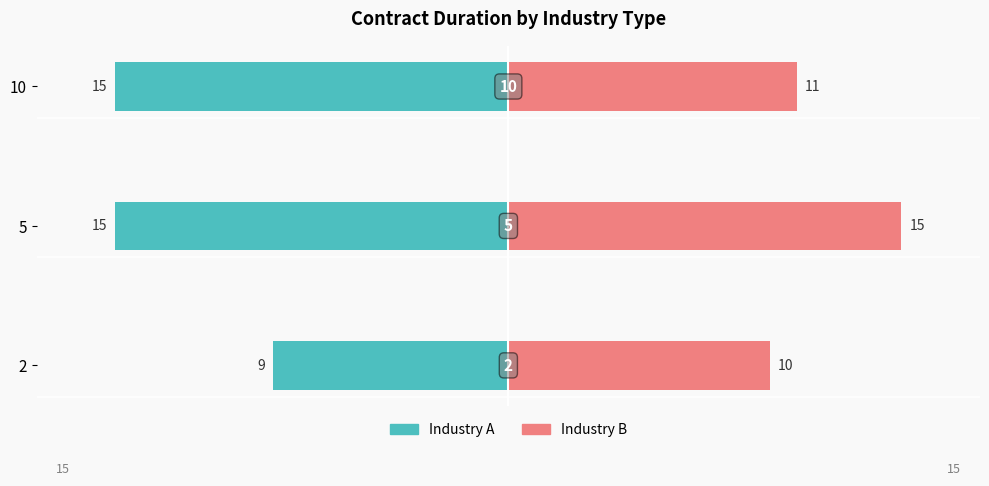

At how many categories does at least one series exceed 2?

3